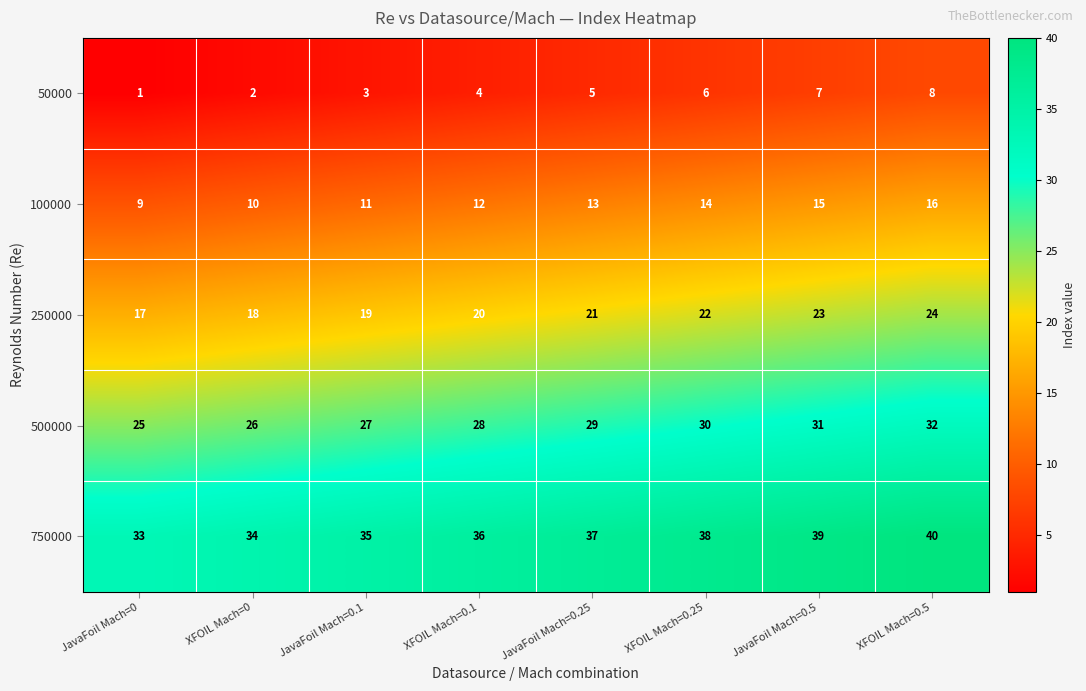

Which series has the largest total across all categories?

750000